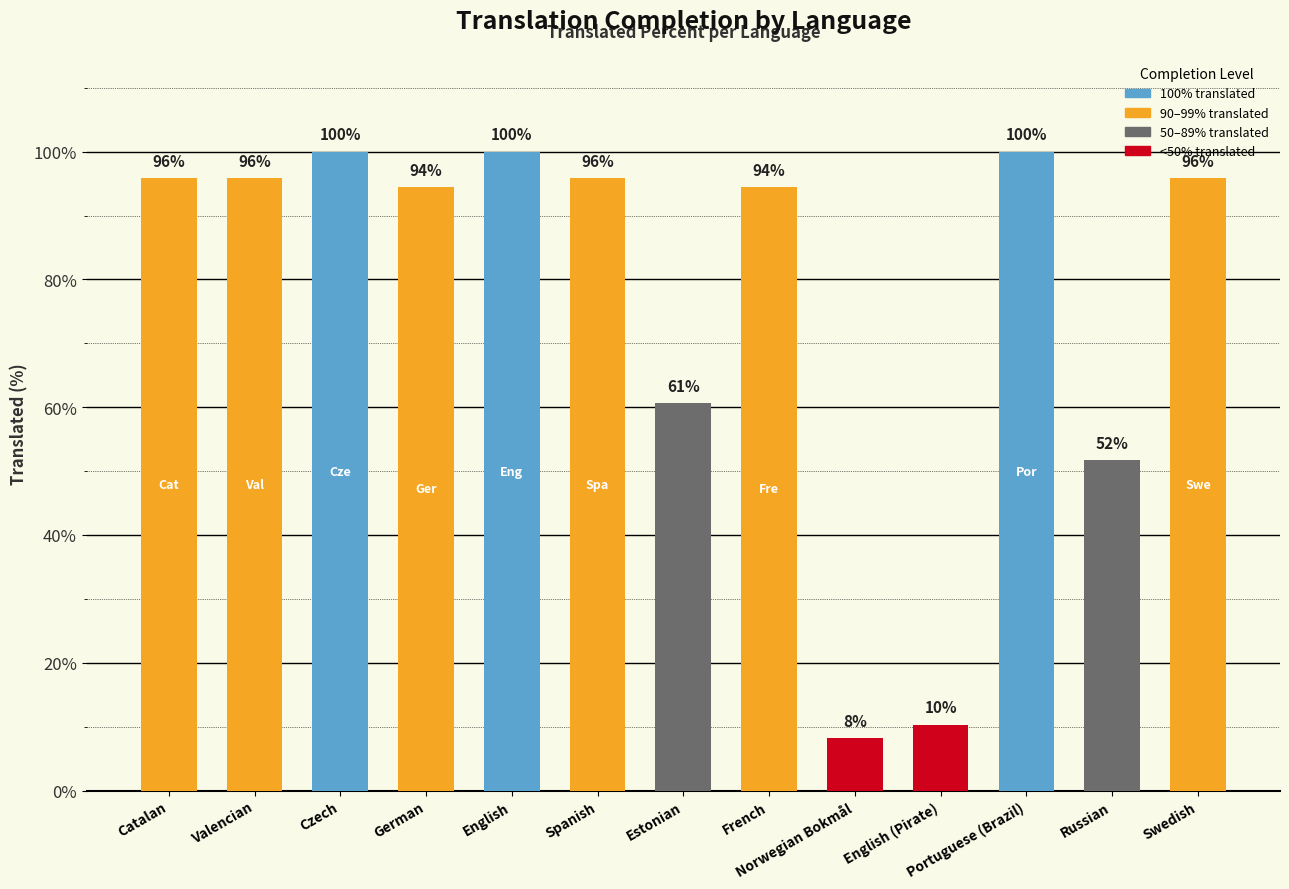

At which label does the data first exceed 95?

Catalan